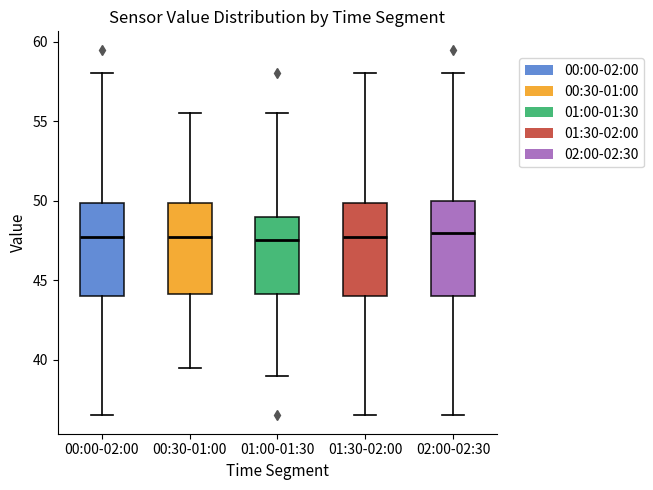

Where is the upper edge of the box for 02:00-02:30 on the y-axis? The values are not printed on the chart, so give them approximately, as read against the axis.

50.0